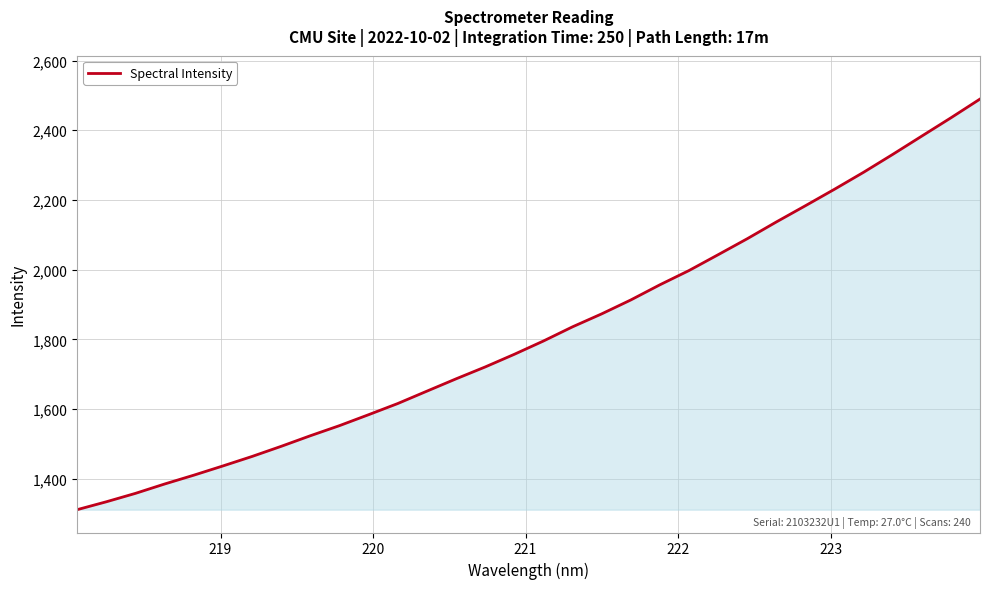

What is the difference between the maximum and minimum values?

1178.6